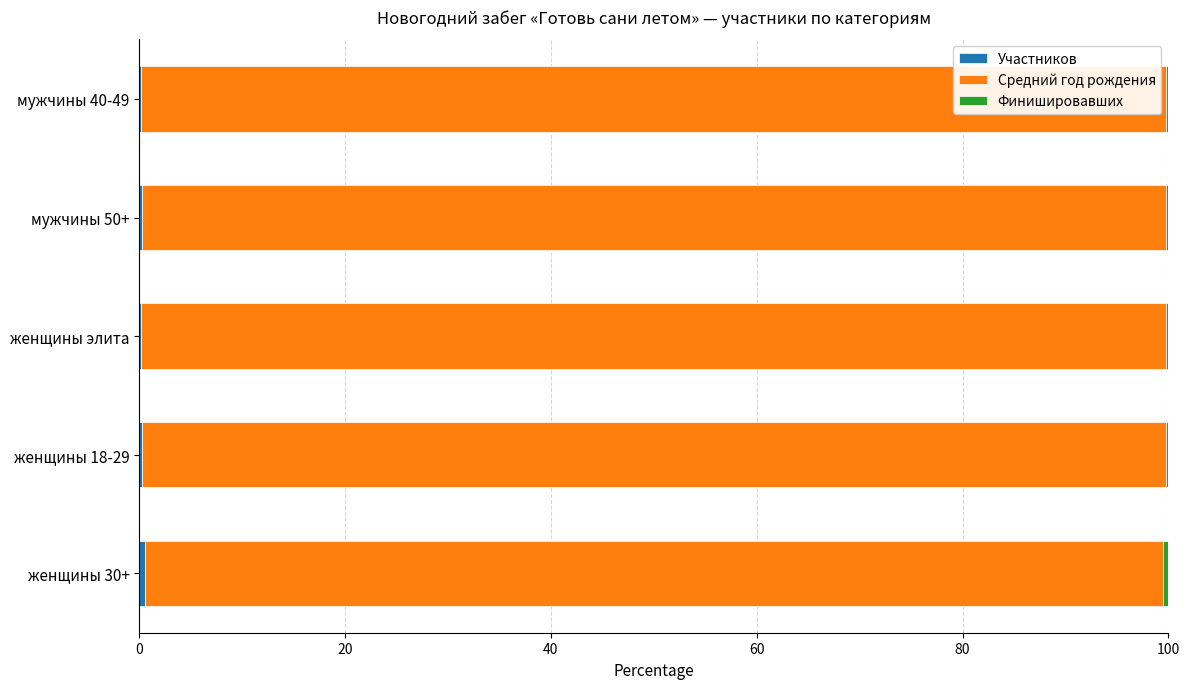

What is the maximum value for Участников?

0.6